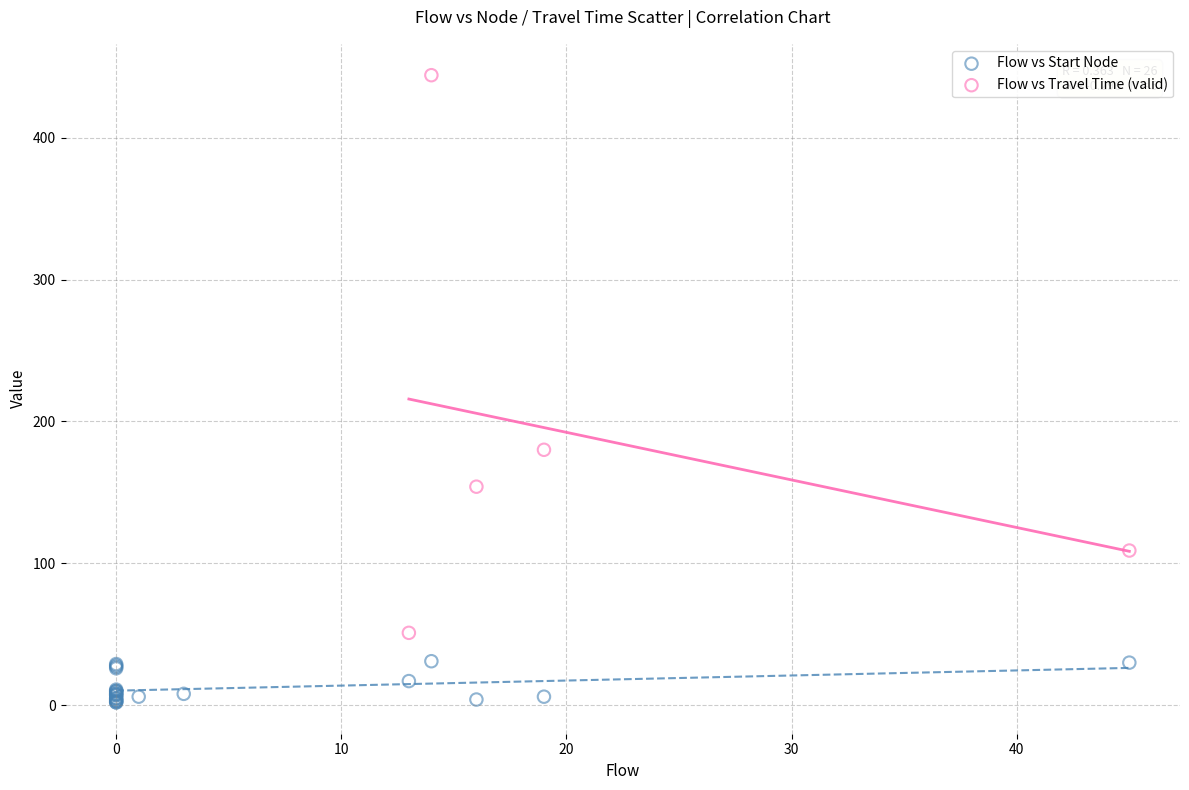

Which series contains the highest Y value?

Flow vs Travel Time (valid)